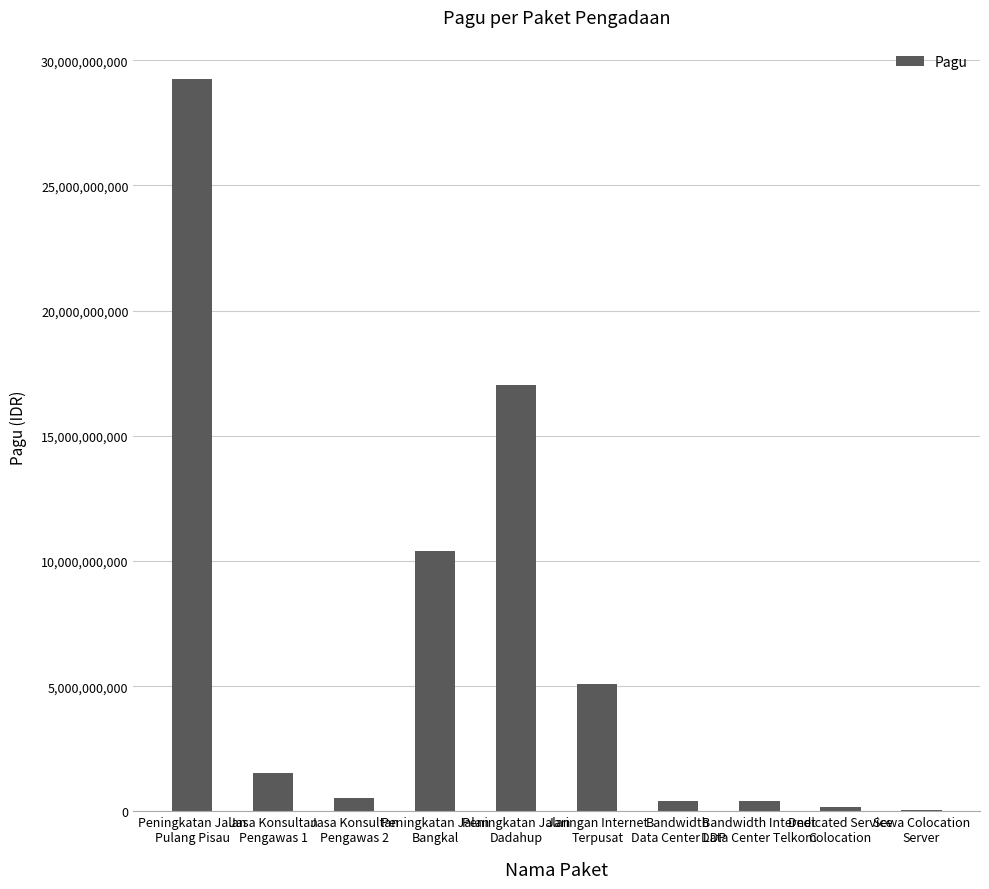

Which label corresponds to the largest value in the chart?

Peningkatan Jalan
Pulang Pisau